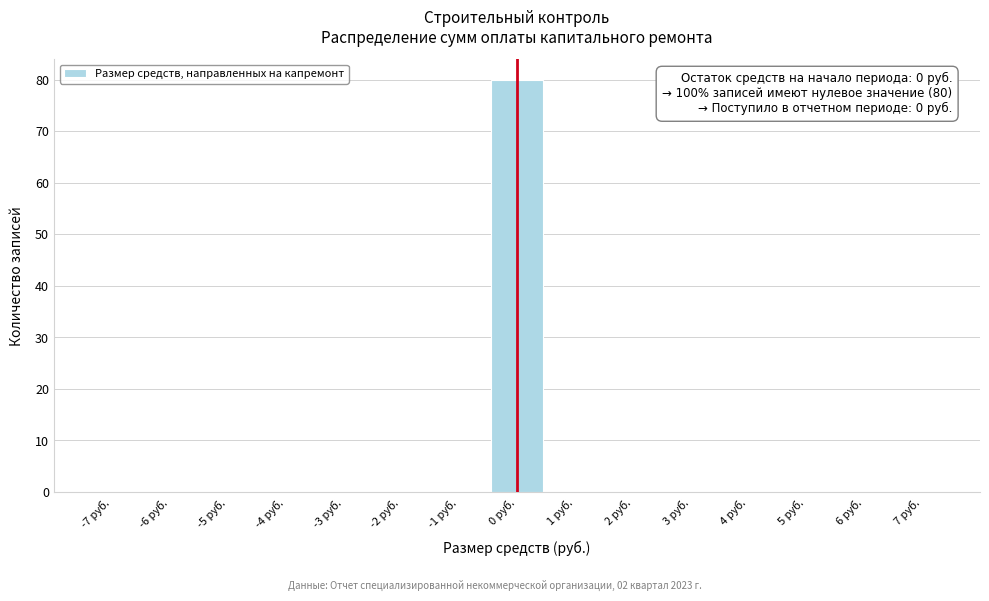

Which range on the x-axis has the tallest bar?

-0.5 to 0.5